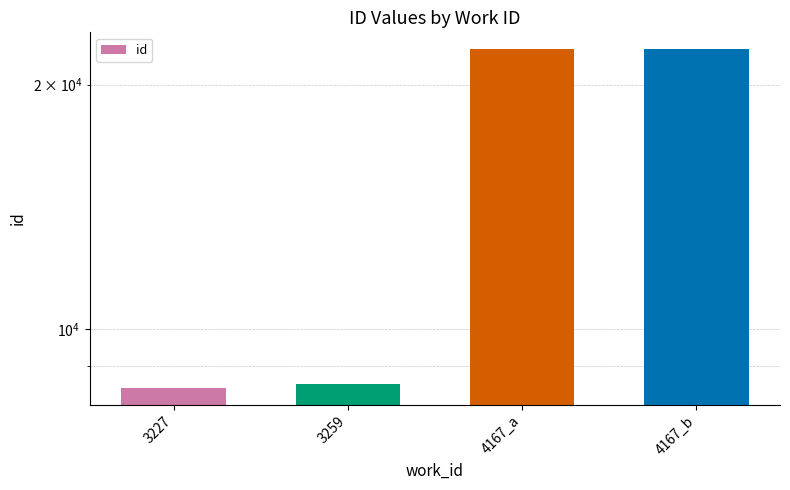

Reading right to left, extract all data points from this chart.

22114	22111	8554	8475